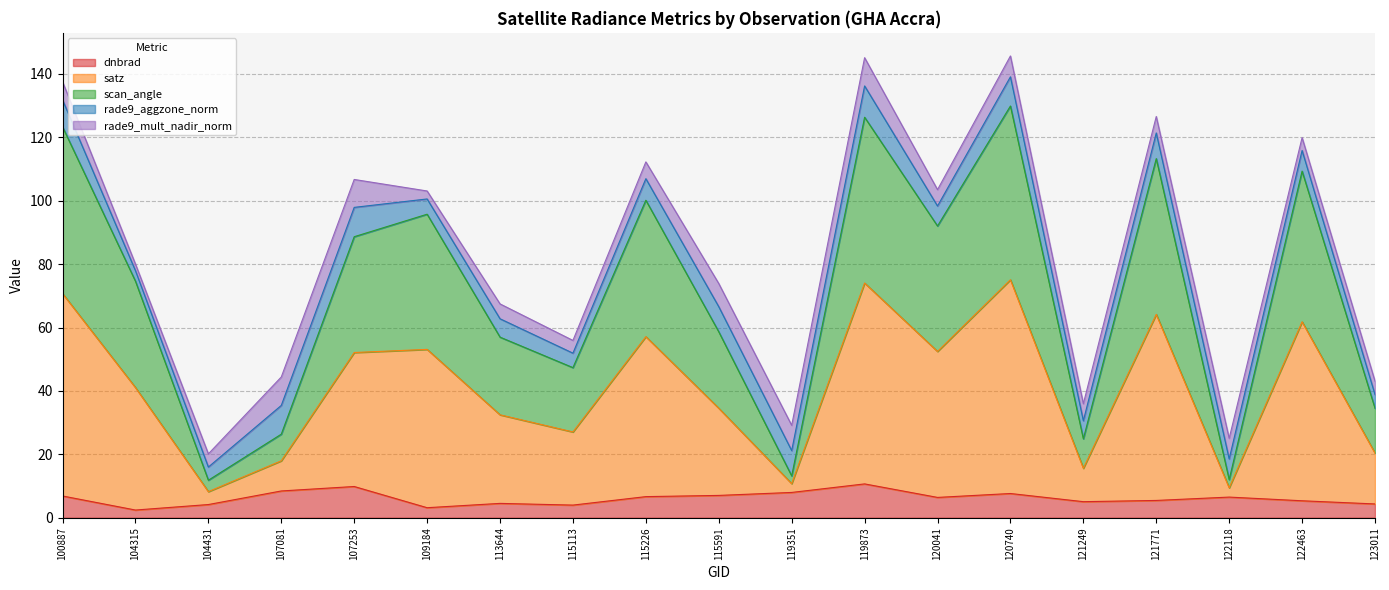

What is the total value across all series at 121771?

126.6